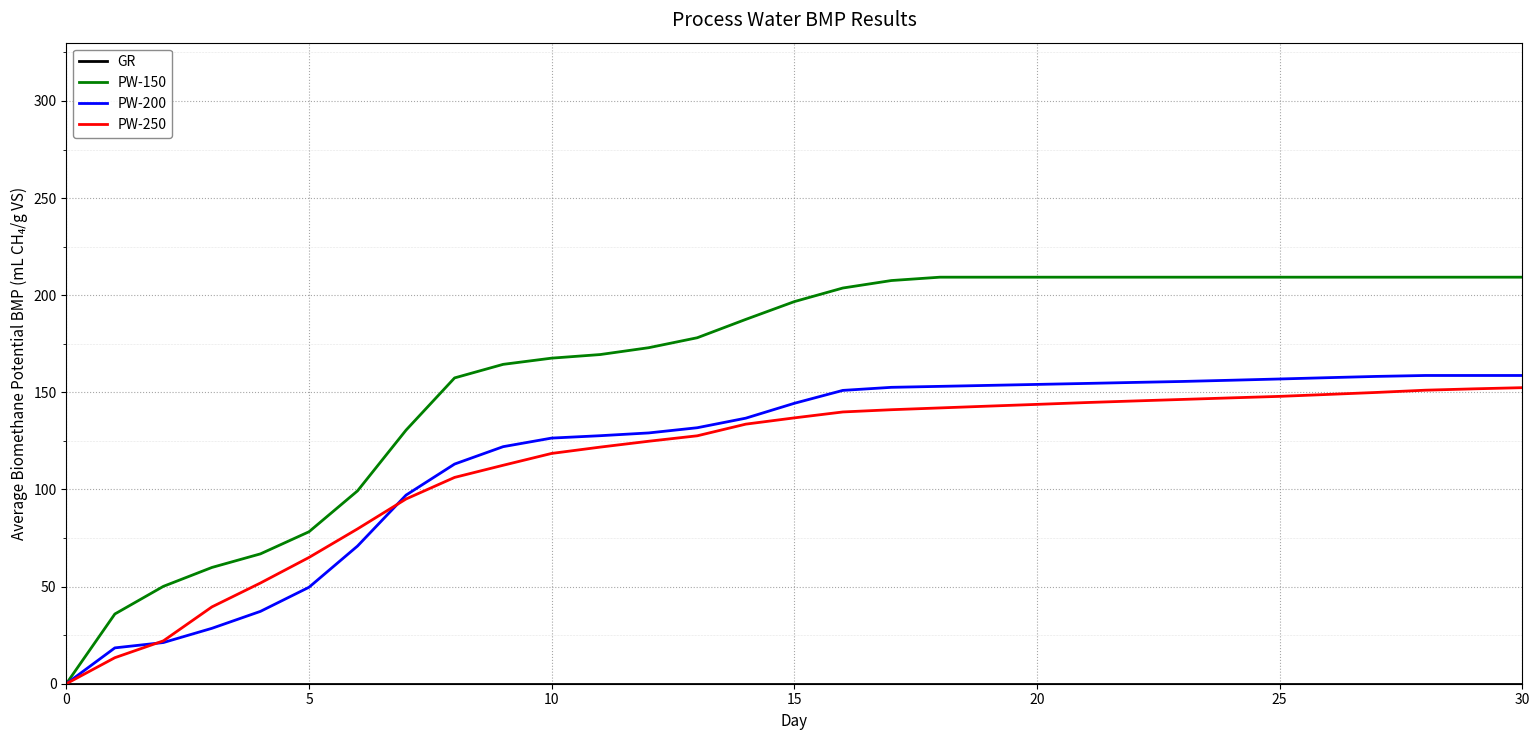

Does the chart display data point markers on the line(s)?

No